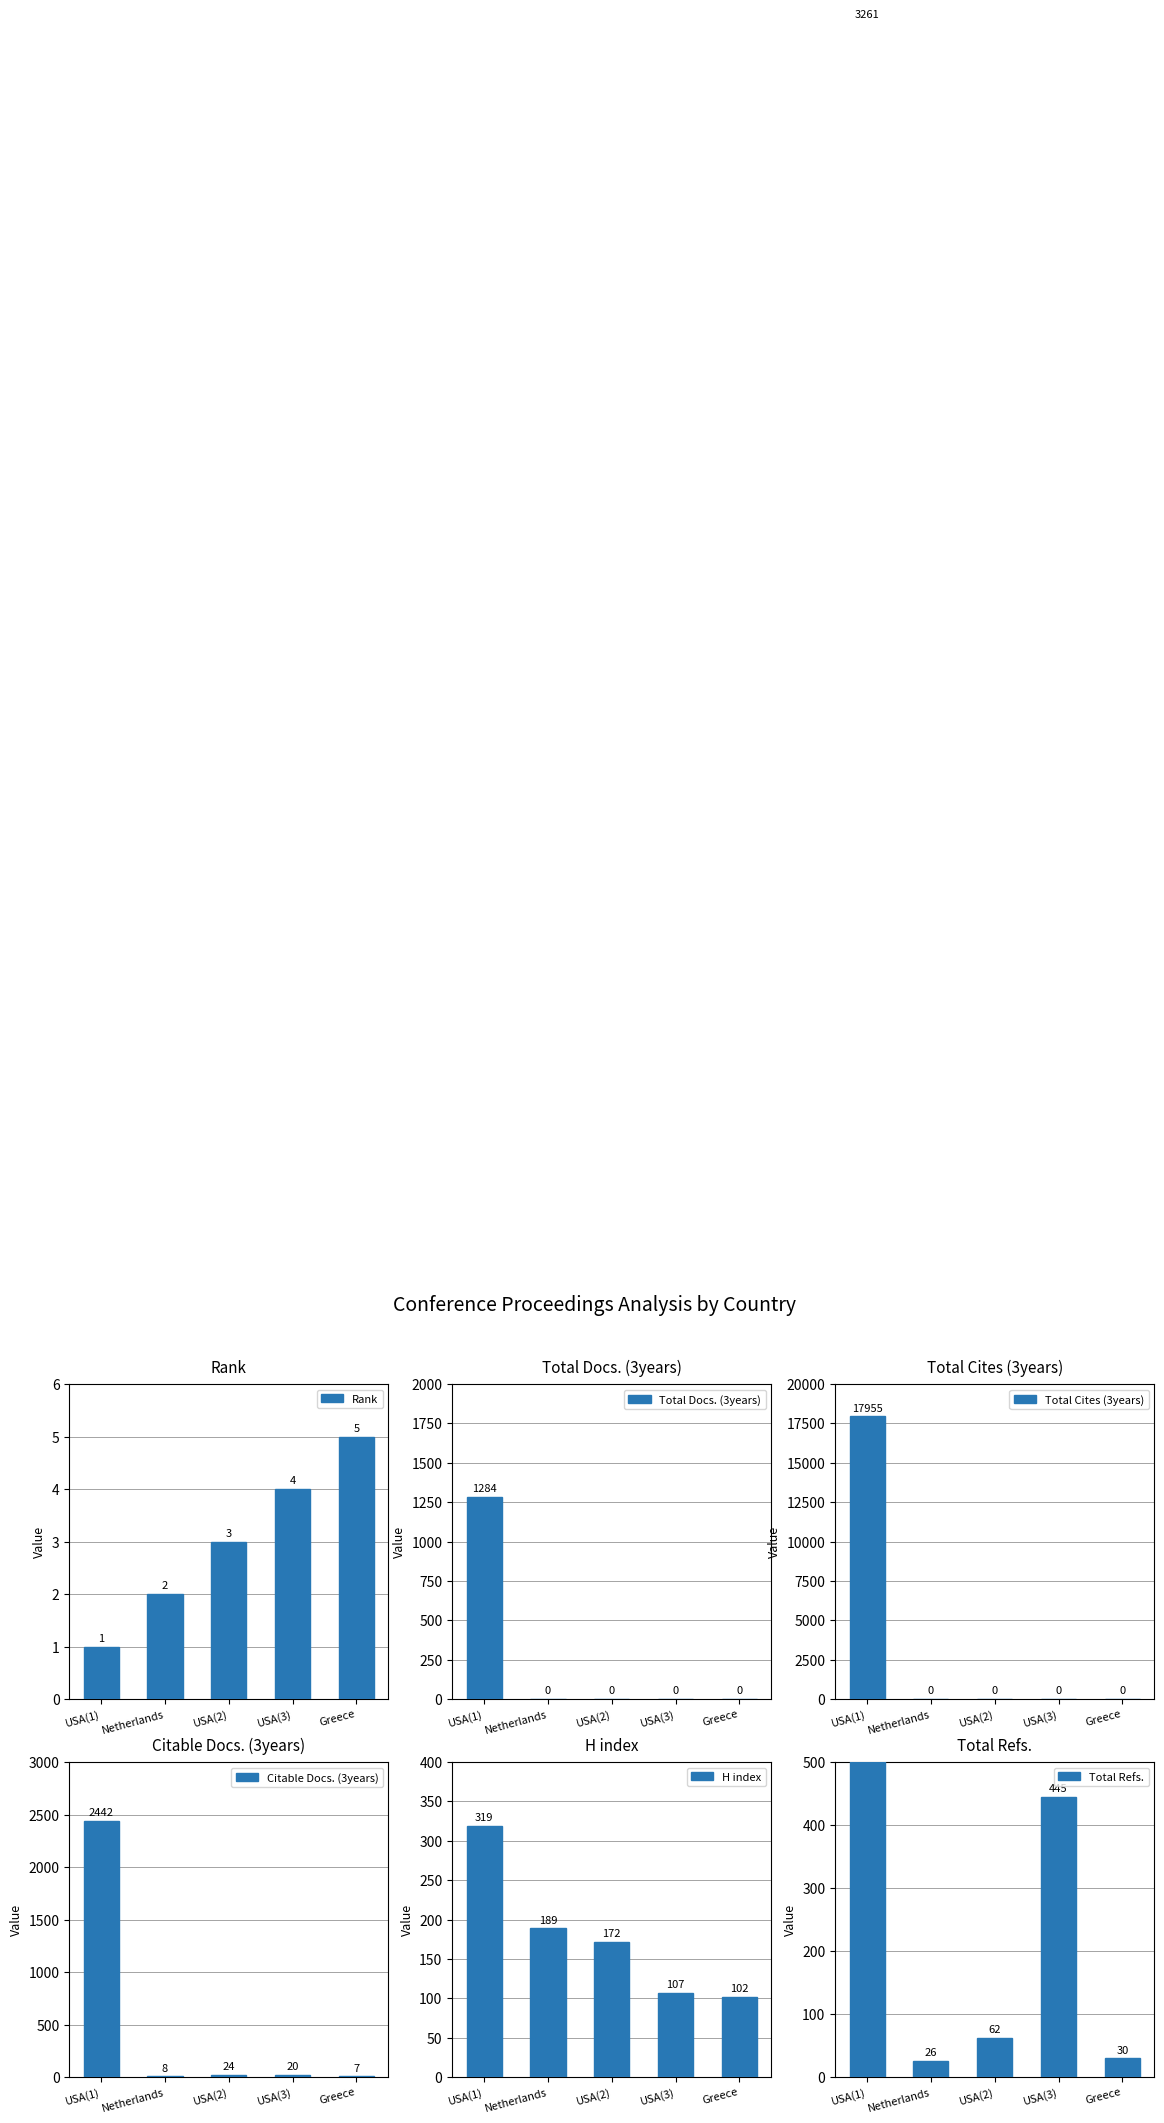

What is the difference between the maximum and second lowest values in the Total Refs. series?

3231